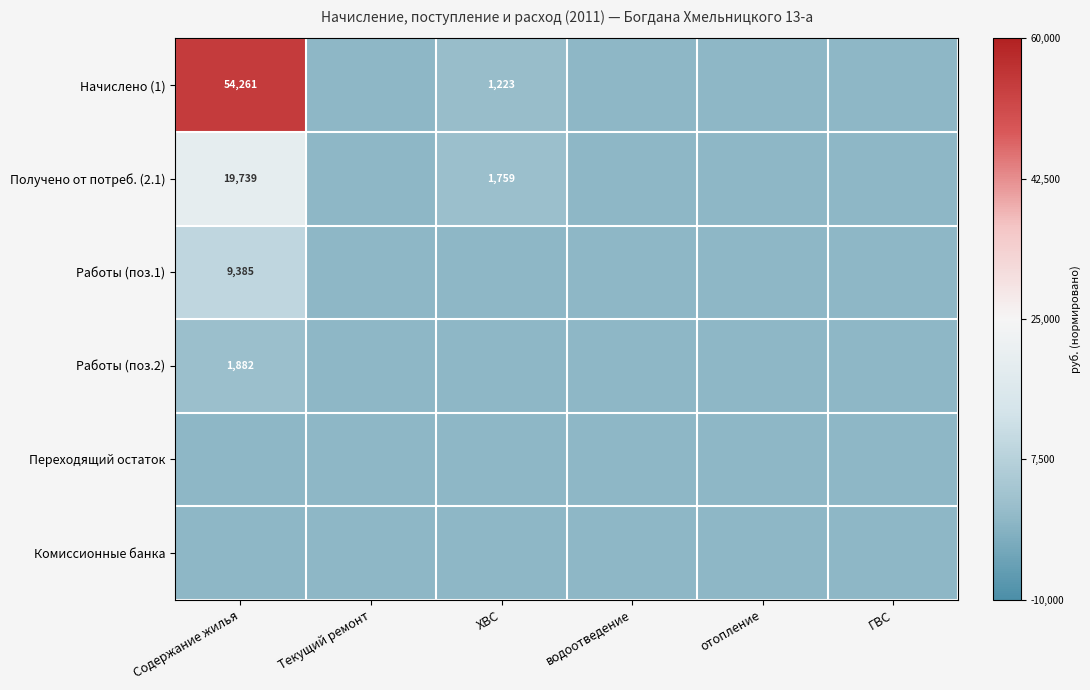

Between Содержание жилья and Текущий ремонт, which series saw the biggest shift?

Начислено (1)